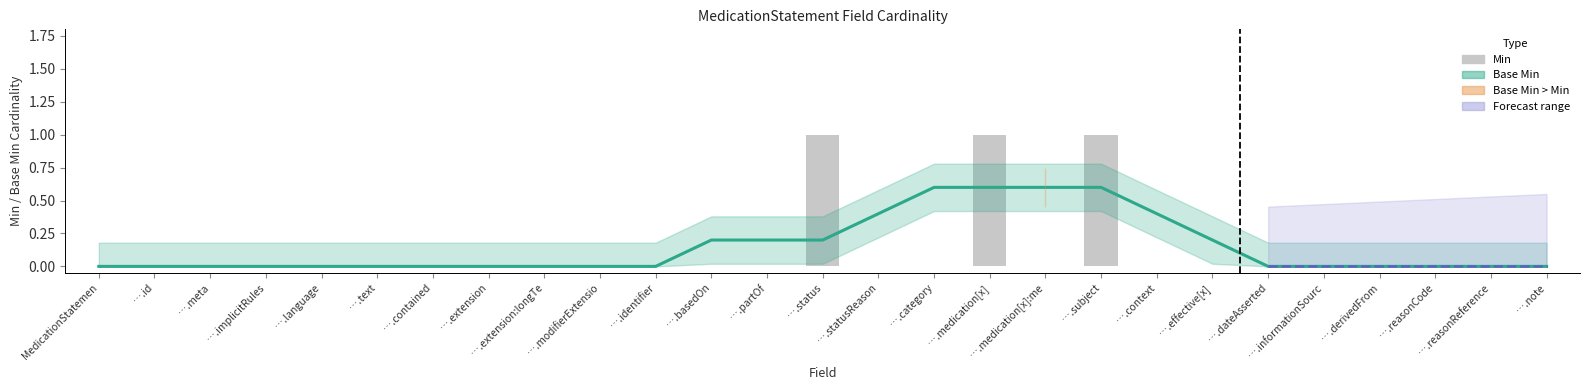

Rank the categories by value from lowest to highest.

MedicationStatemen, ….id, ….meta, ….implicitRules, ….language, ….text, ….contained, ….extension, ….extension:longTe, ….modifierExtensio, ….identifier, ….basedOn, ….partOf, ….statusReason, ….category, ….medication[x]:me, ….context, ….effective[x], ….dateAsserted, ….informationSourc, ….derivedFrom, ….reasonCode, ….reasonReference, ….note, ….status, ….medication[x], ….subject